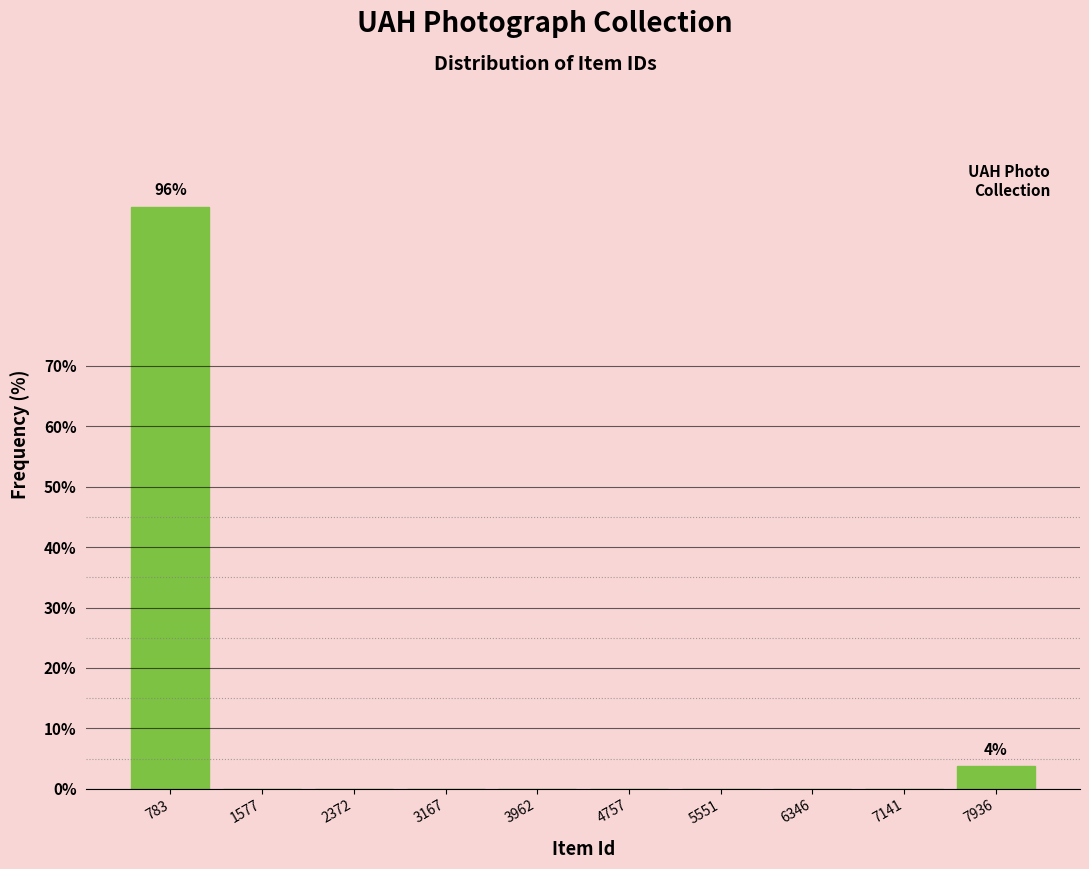

Reading right to left, what are all the values shown in this chart?

7936=3.7	7141=0.0	6346=0.0	5551=0.0	4757=0.0	3962=0.0	3167=0.0	2372=0.0	1577=0.0	783=96.3